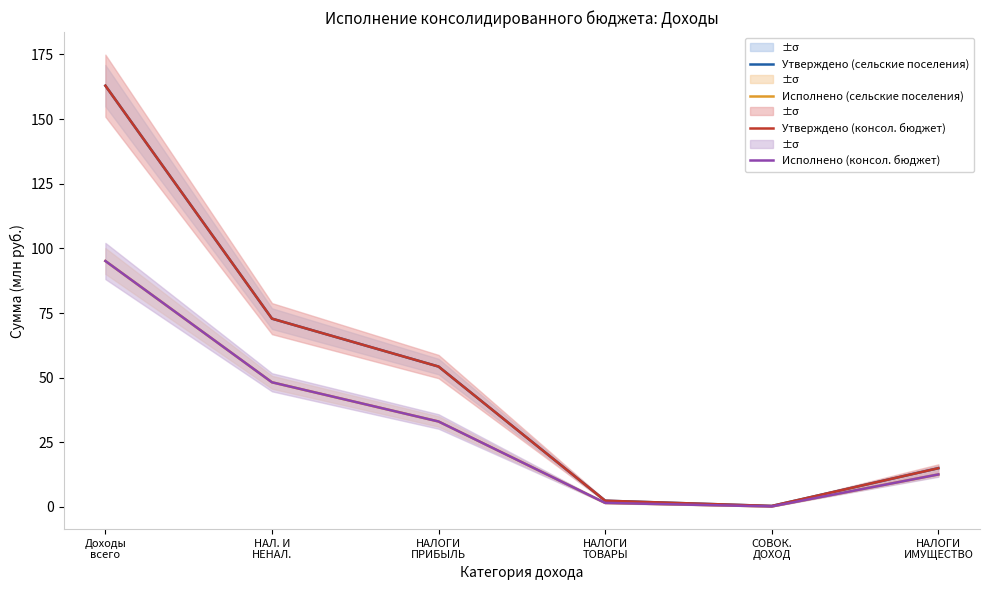

True or false: Исполнено (консол. бюджет) and Утверждено (сельские поселения) intersect in this chart.

False